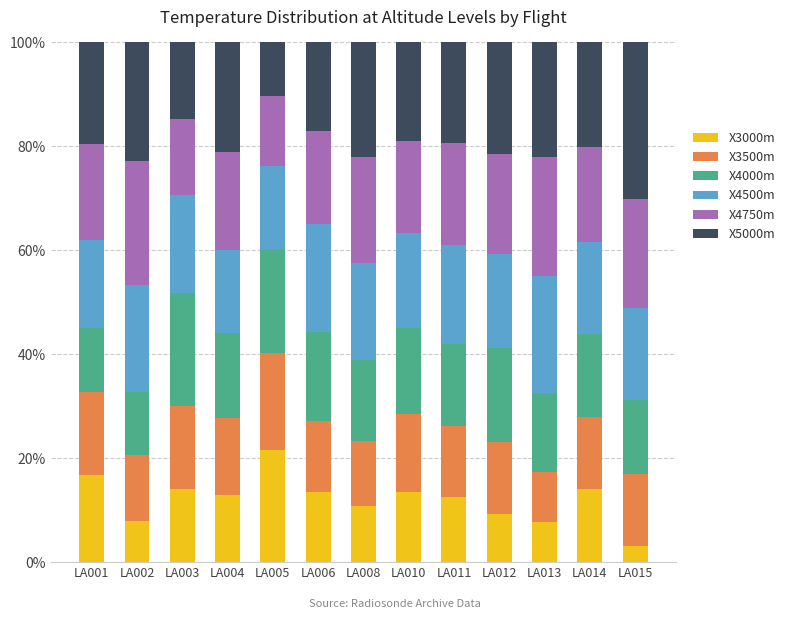

What is the total value across all series at LA013?

100.0